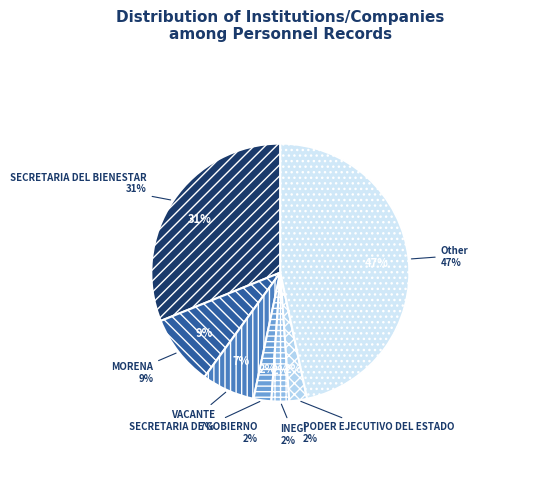

Rank the categories by value from lowest to highest.

SECRETARIA DE GOBIERNO, INEGI, PODER EJECUTIVO DEL ESTADO, VACANTE, MORENA, SECRETARIA DEL BIENESTAR, Other